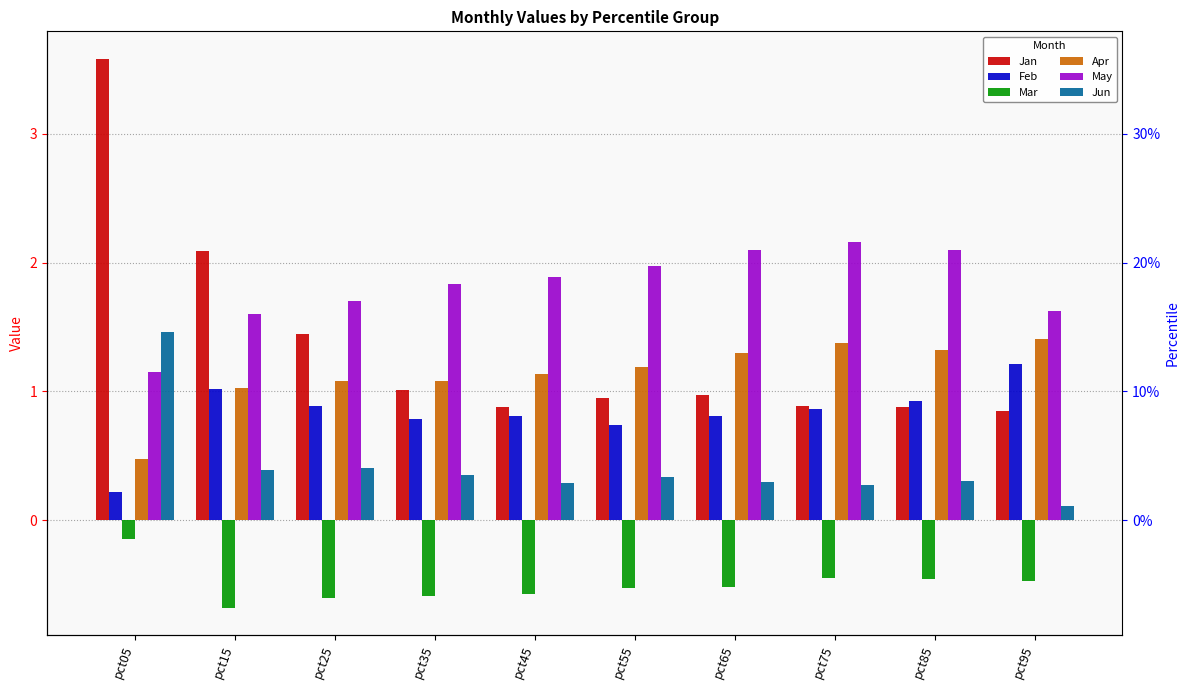

What are all the series names shown in the legend?

Jan, Feb, Mar, Apr, May, Jun